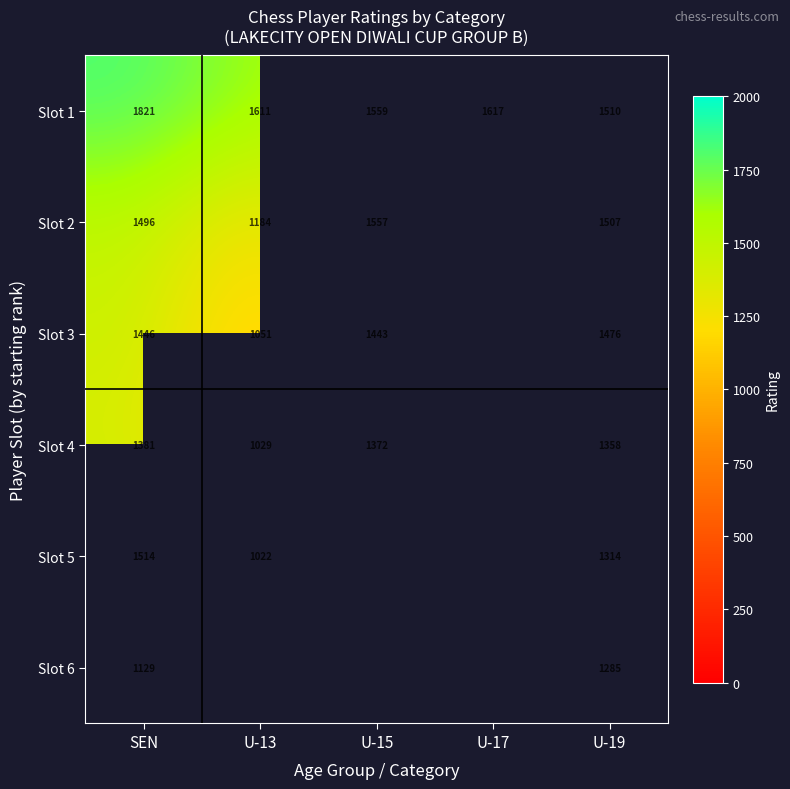

What is the difference between the second highest and second lowest values in the Slot 1 series?

58